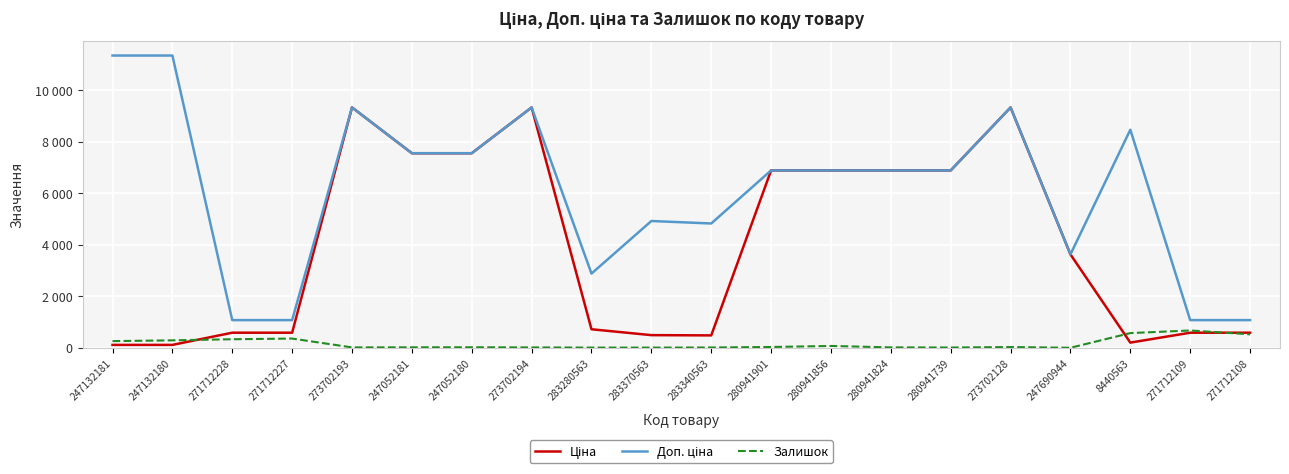

Is the value of Доп. ціна at 271712228 greater than the value of Ціна at 247052180?

No